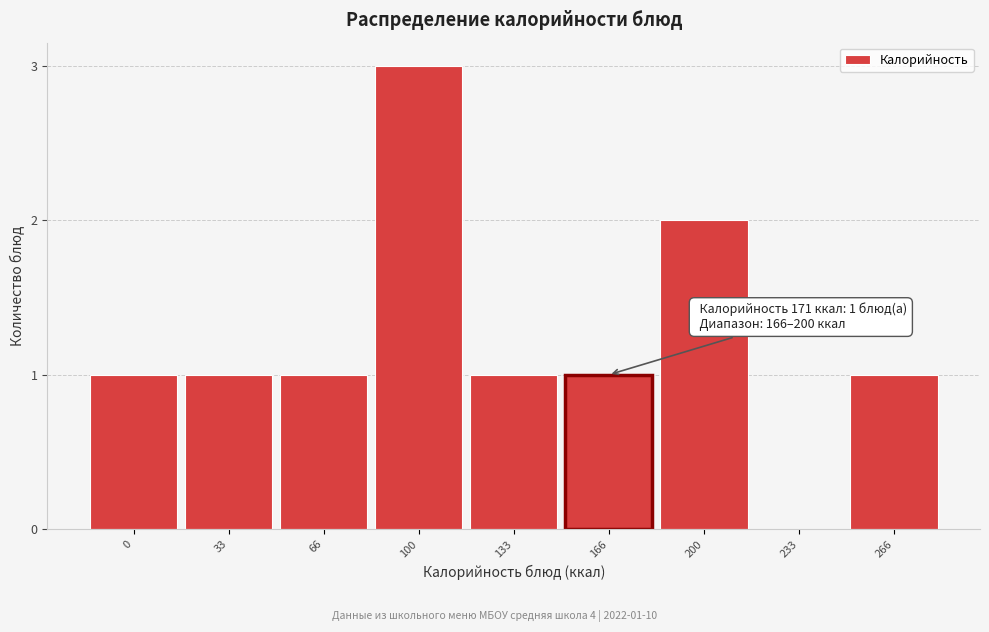

Reading left to right, transcribe all the data shown in this chart.

0=1	33=1	66=1	100=3	133=1	166=1	200=2	233=0	266=1